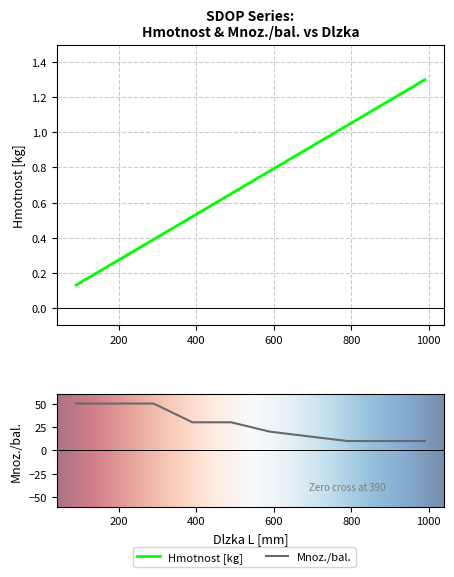

What is the total value across all series at 990?

11.3